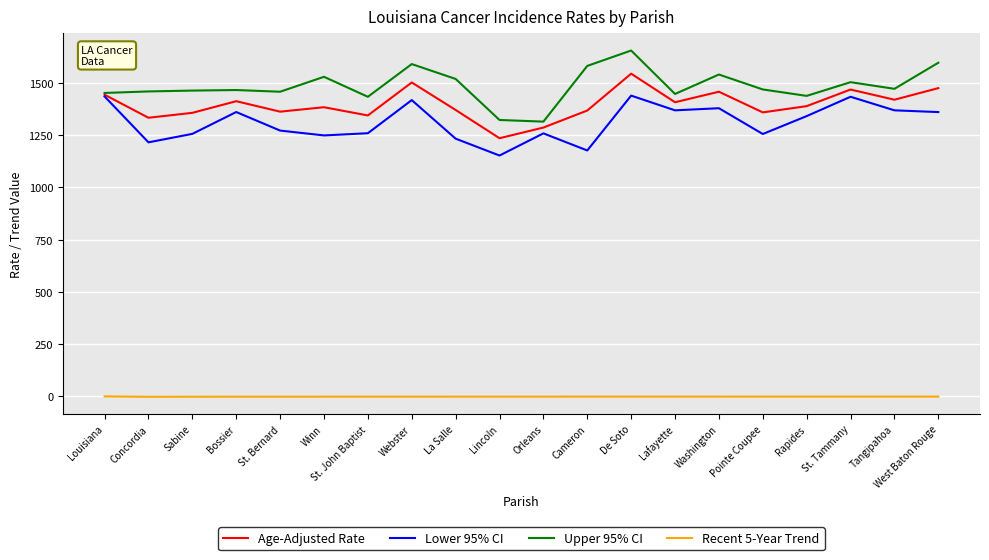

Rank the series by their maximum value, from lowest to highest.

Recent 5-Year Trend, Lower 95% CI, Age-Adjusted Rate, Upper 95% CI